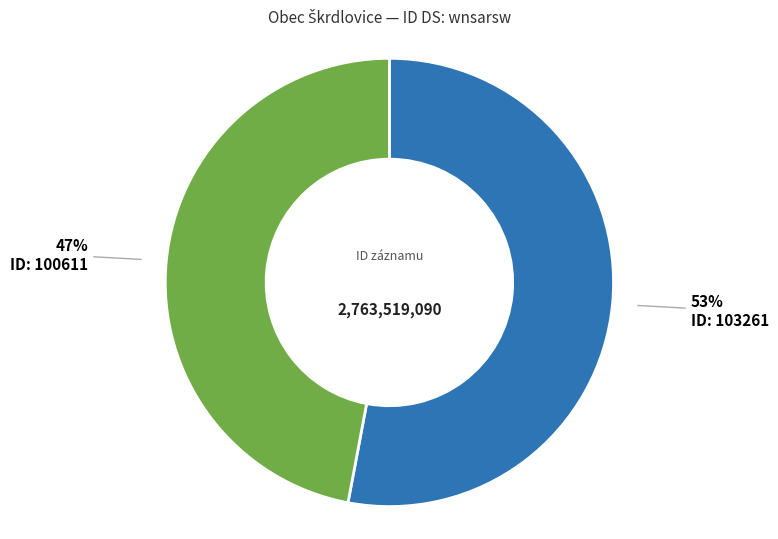

Is there any slice that represents more than half of the pie?

Yes